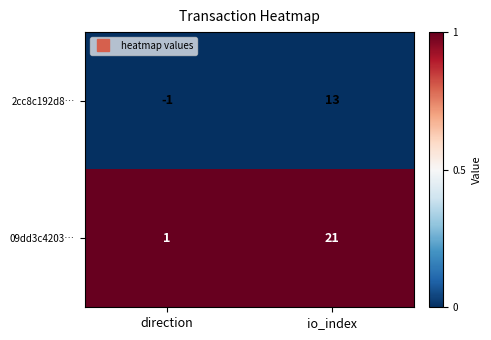

What is the greatest value displayed?

21